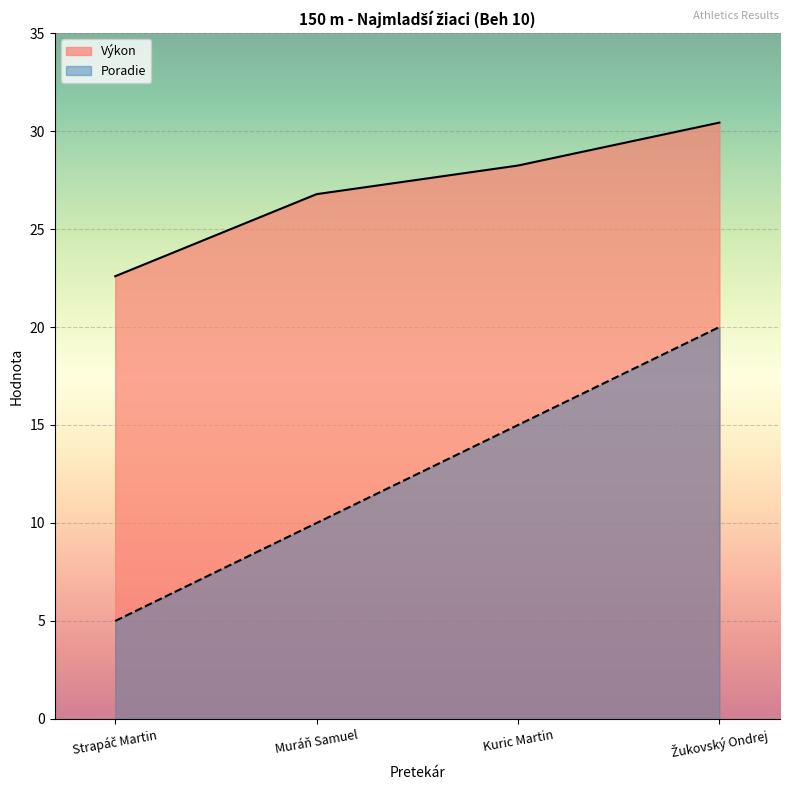

The value of Výkon at Strapáč Martin is 39.1. True or false?

False